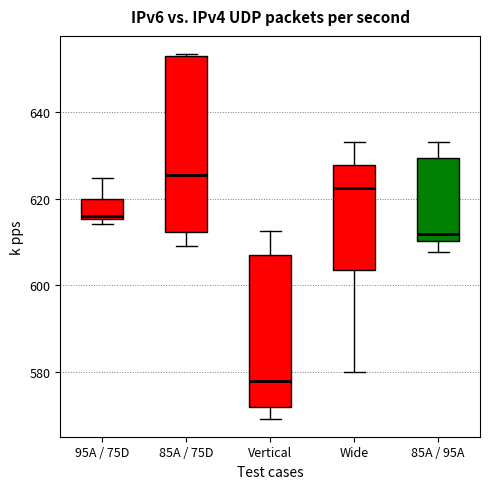

Which box is the tallest, from its lower edge to its upper edge?

85A / 75D